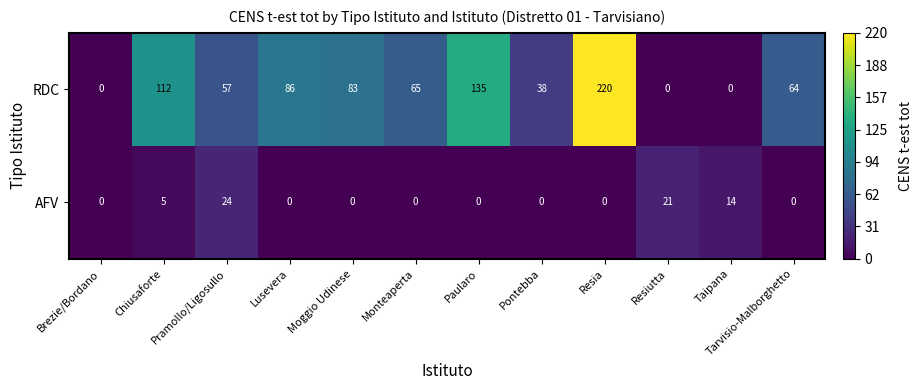

The RDC series shows -135 at Resiutta. True or false?

False